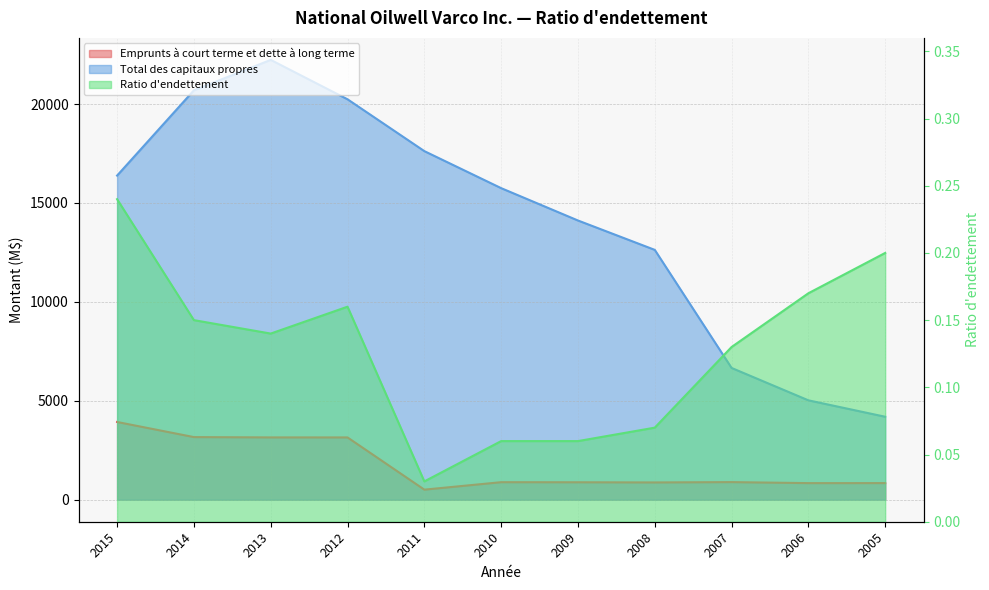

In Total des capitaux propres, how many points are higher than both neighbors (excluding endpoints)?

1